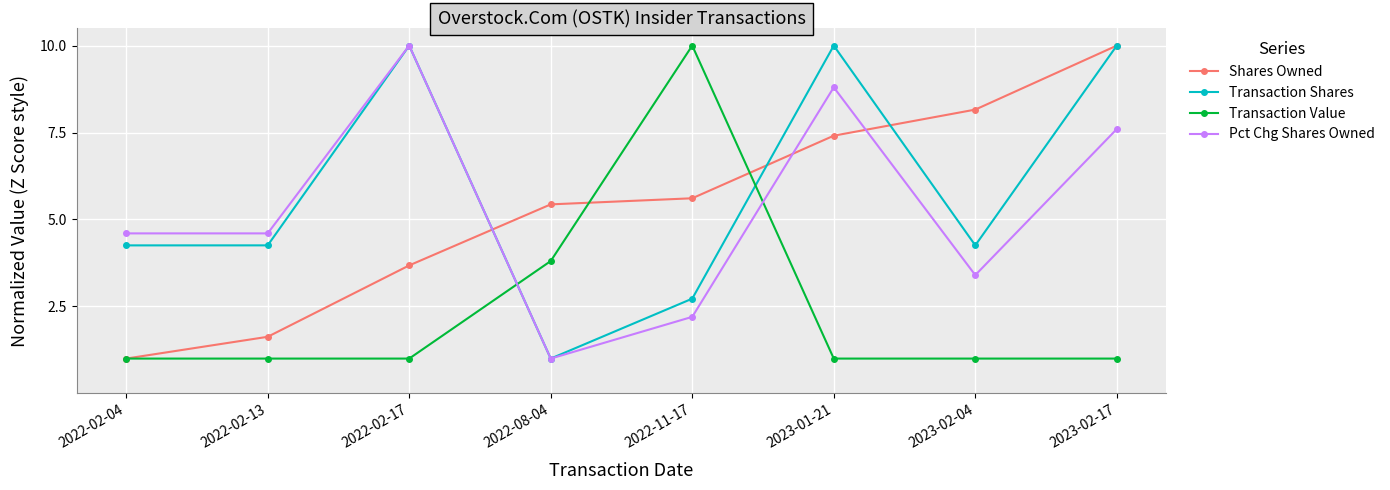

What is the lowest value of the Shares Owned series?

1.0